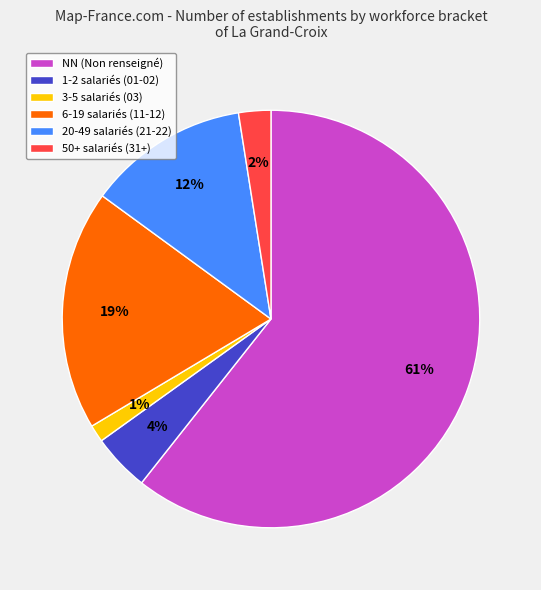

Is there any slice that represents more than half of the pie?

Yes